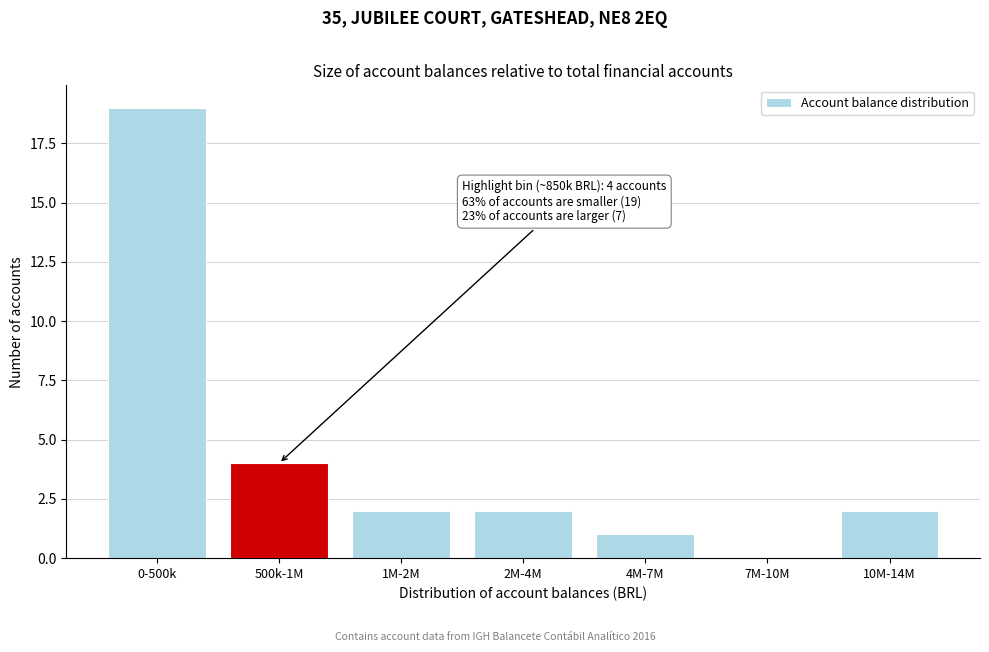

Reading right to left, list all the values displayed in this chart.

10M-14M=2	7M-10M=0	4M-7M=1	2M-4M=2	1M-2M=2	500k-1M=4	0-500k=19